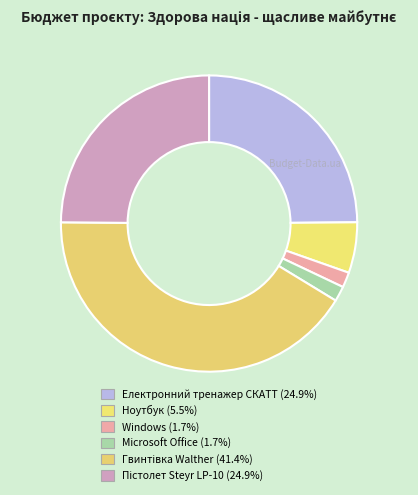

Rank the categories by value from highest to lowest.

Гвинтівка Walther, Електронний тренажер СКАТТ, Пістолет Steyr LP-10, Ноутбук, Windows, Microsoft Office